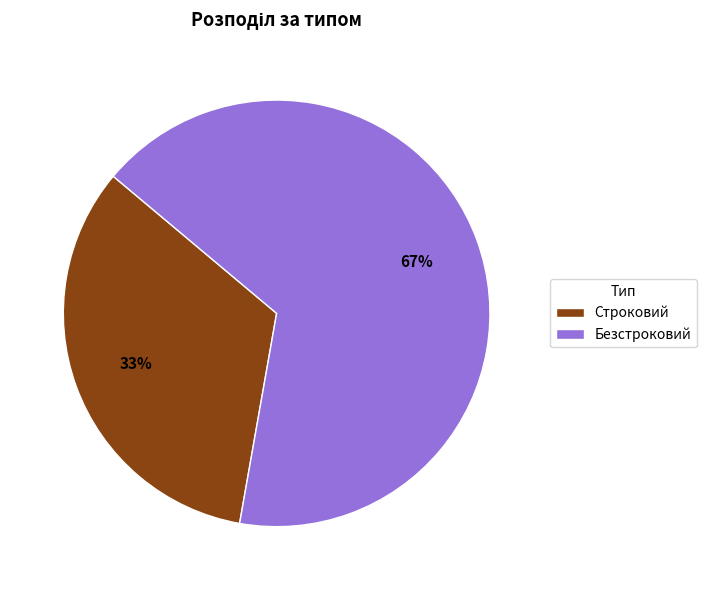

True or false: Строковий accounts for 43% of the total.

False